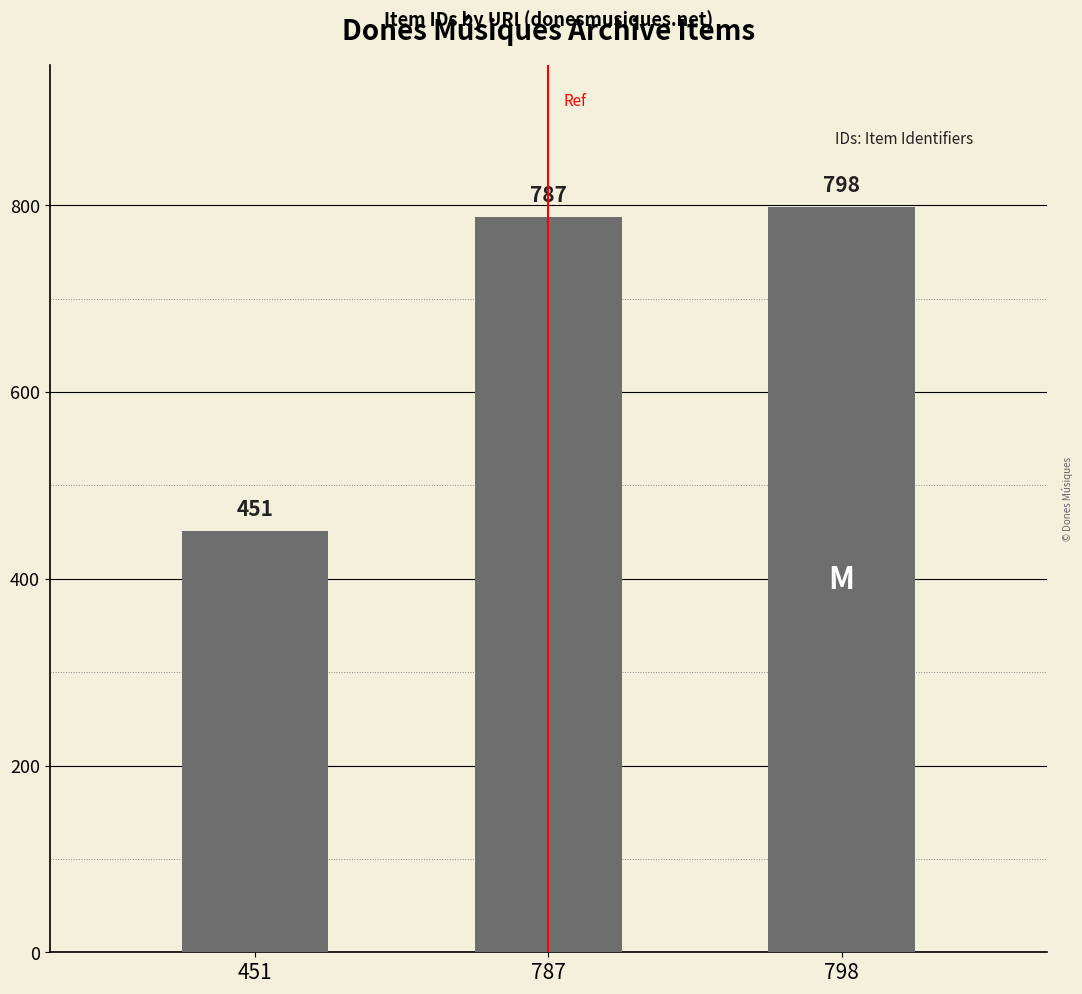

What is the sum of the values at 798 and 787?

1585